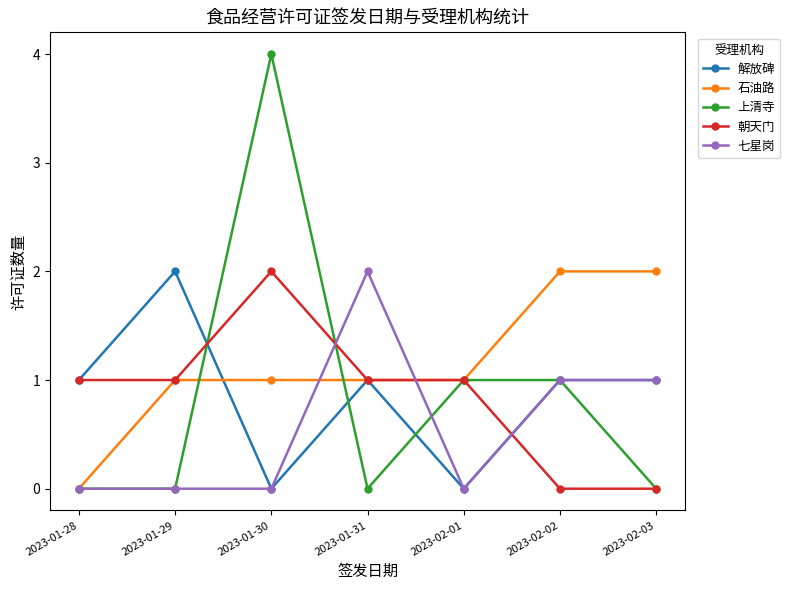

Where is the first local minimum for 解放碑?

2023-01-30